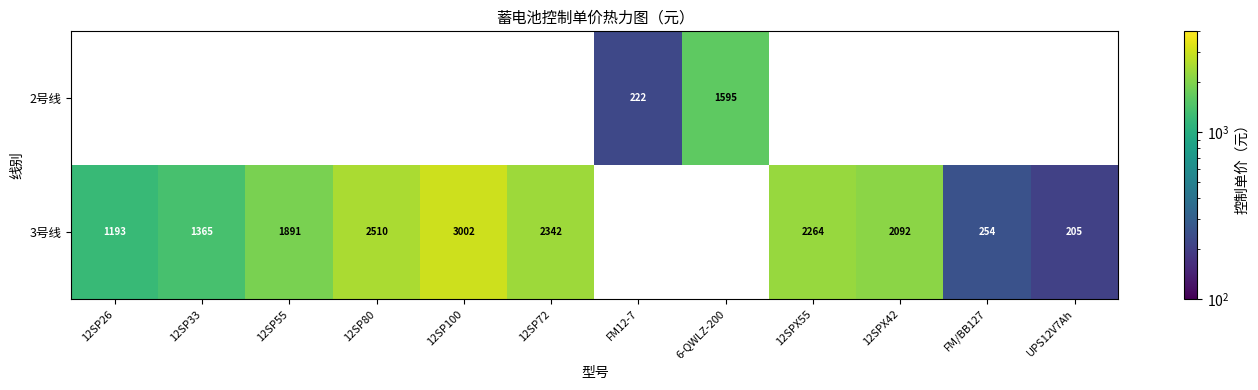

The value of 3号线 at 12SPX55 is 2264. True or false?

True